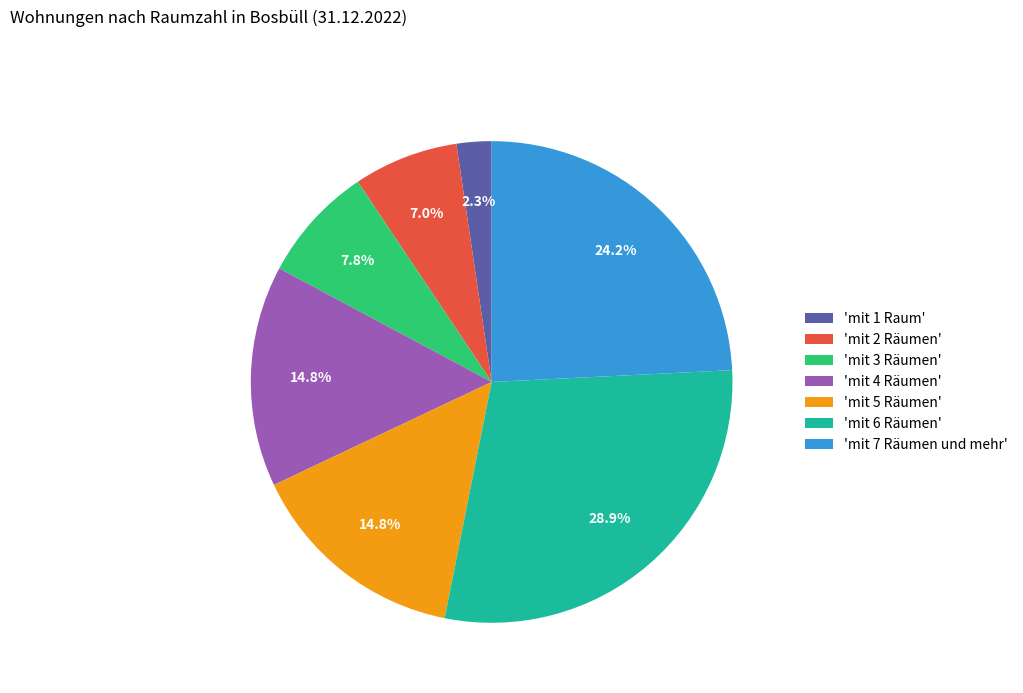

Which slice is the smallest?

'mit 1 Raum'